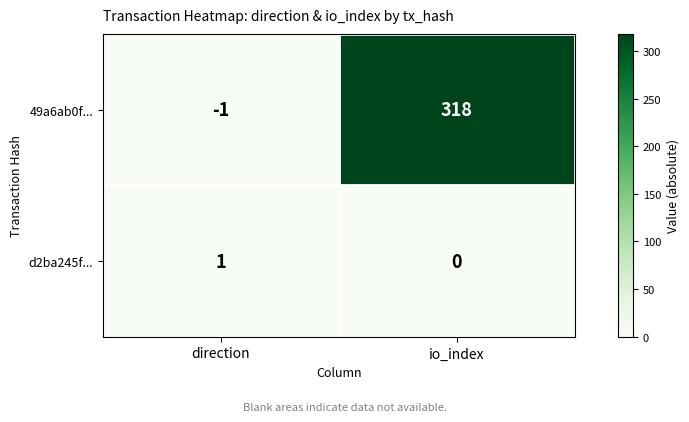

The value of d2ba245f... at direction is 1. True or false?

True